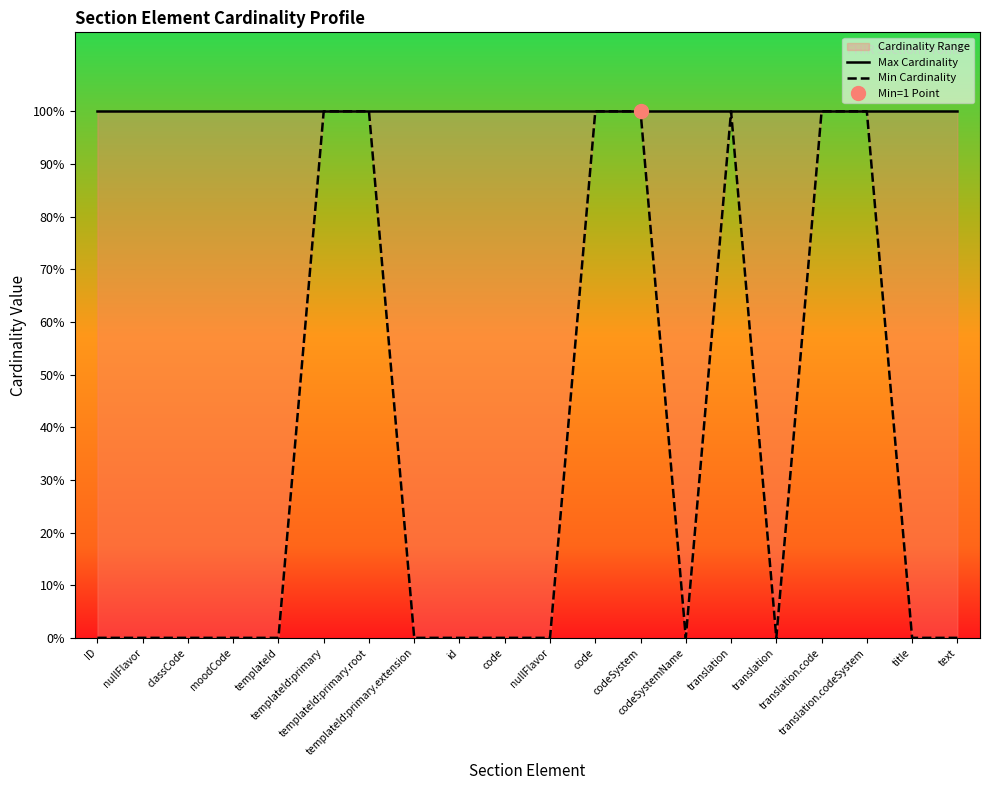

How many lines are shown in the chart?

2